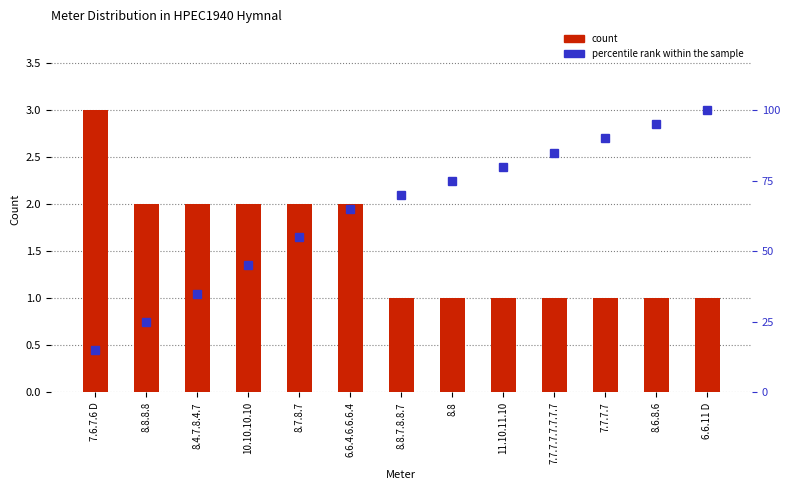

What is the minimum value shown in the chart?

1.0